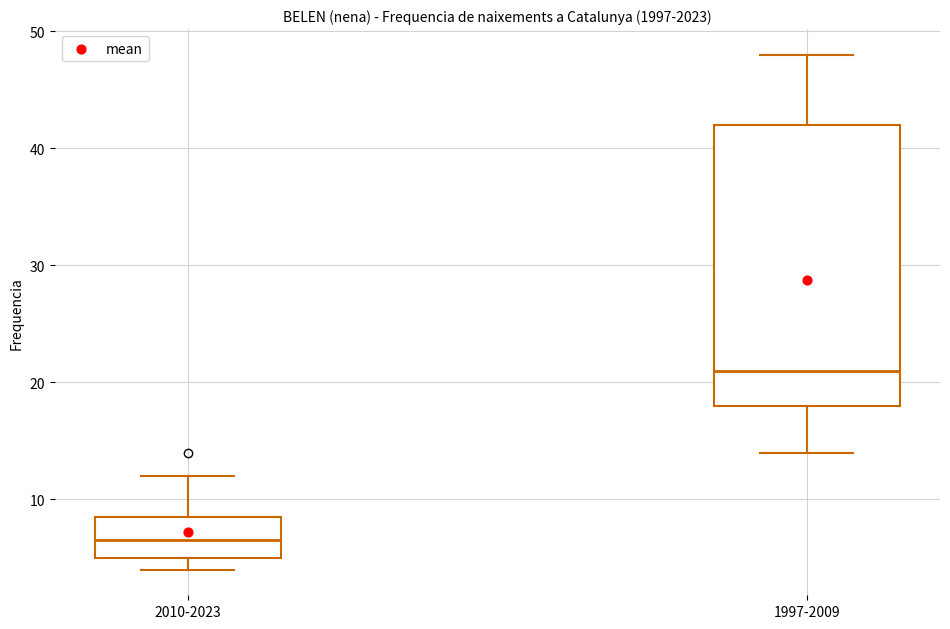

Reading left to right, read every box against the y-axis: the position of its median line, the range the box covers, and the ends of its whiskers. The values are not printed on the chart, so give them approximately, as read against the axis.

2010-2023: median 7, box 5 to 9, whiskers 4 to 12
1997-2009: median 21, box 18 to 42, whiskers 14 to 48